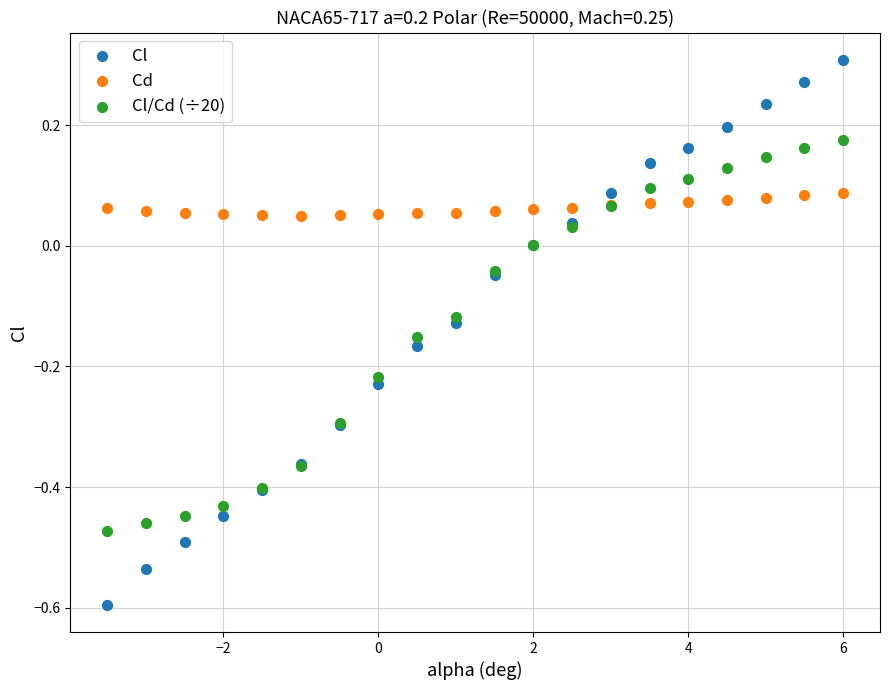

Which series has the widest spread of Y values?

Cl